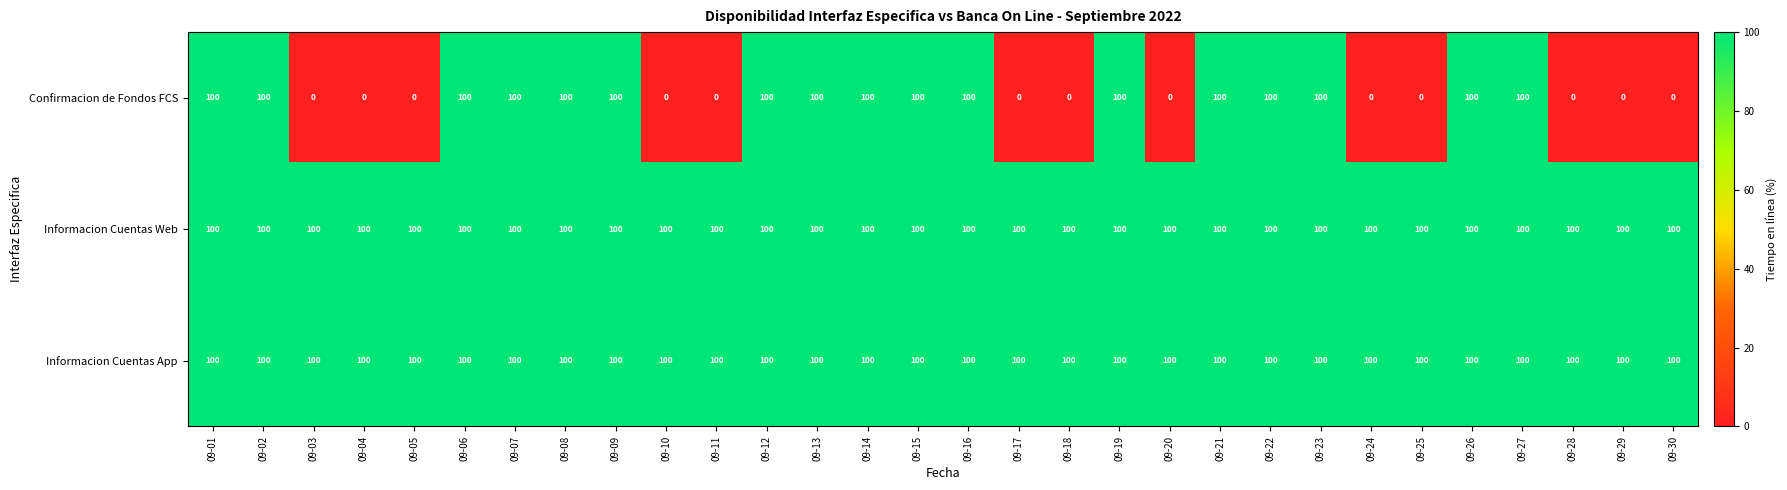

What is the average value of the Informacion Cuentas App series?

100